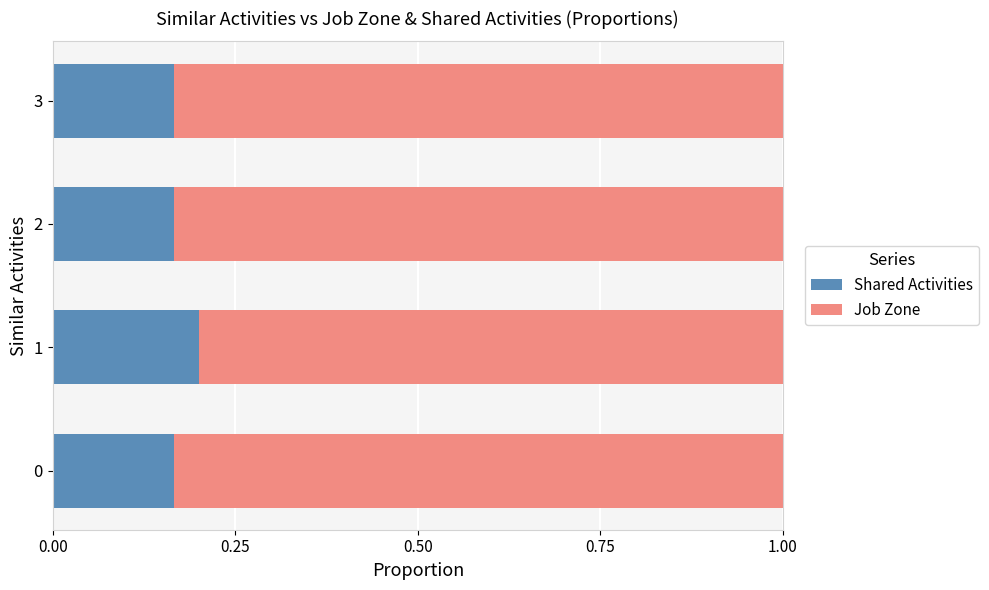

The value of Shared Activities at 3 is 0.1. True or false?

False